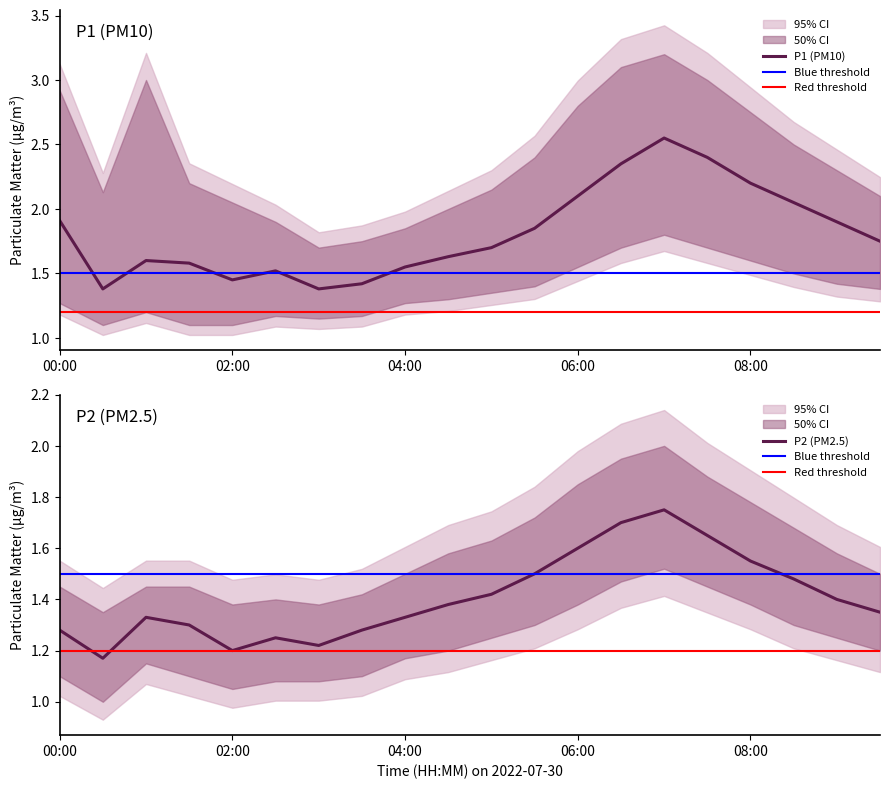

What is the sum of the P2_lower values at 03:30 and 08:00?

2.5